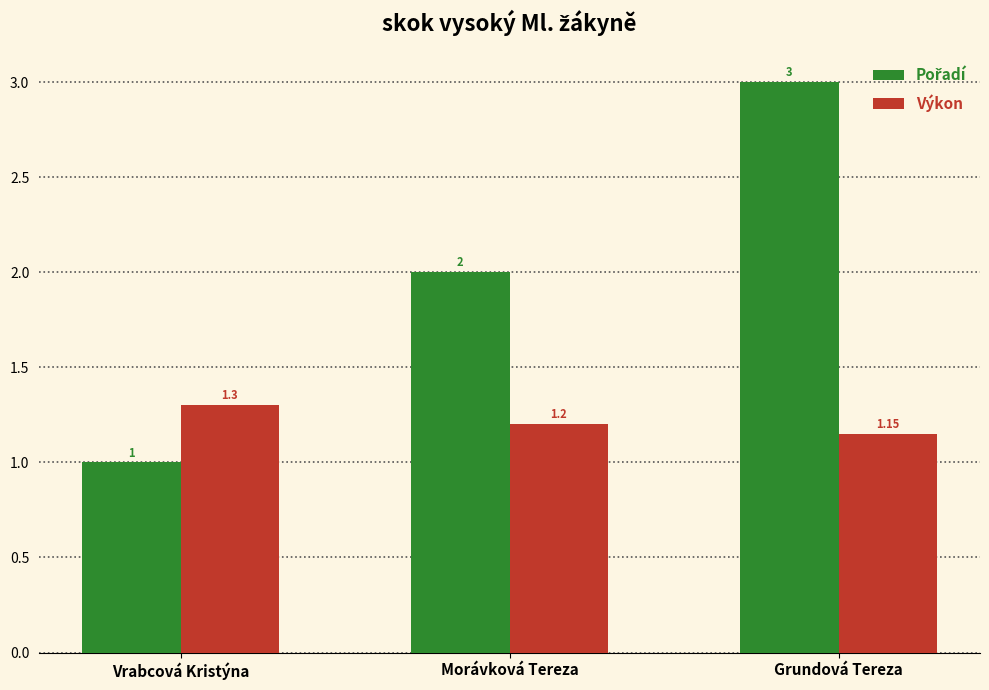

Which label corresponds to the largest value in the chart?

Grundová Tereza